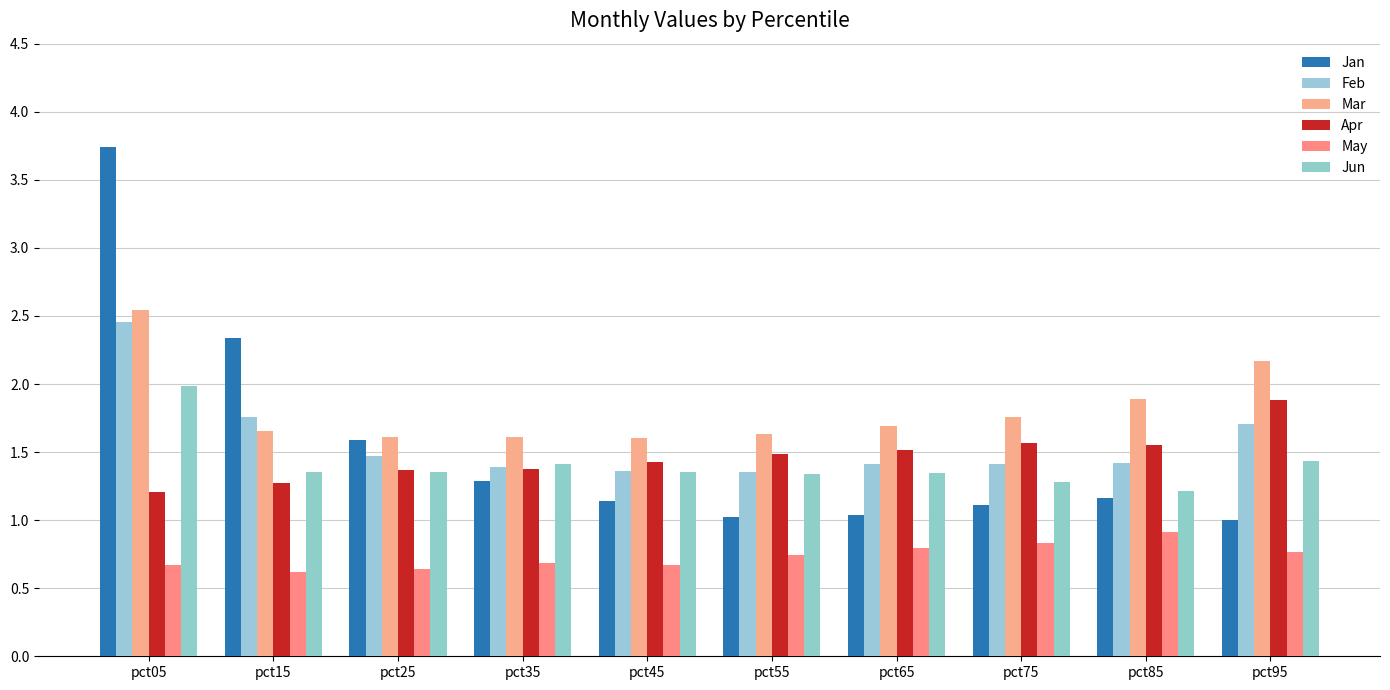

Are the bars grouped side by side (vs. stacked)?

Yes